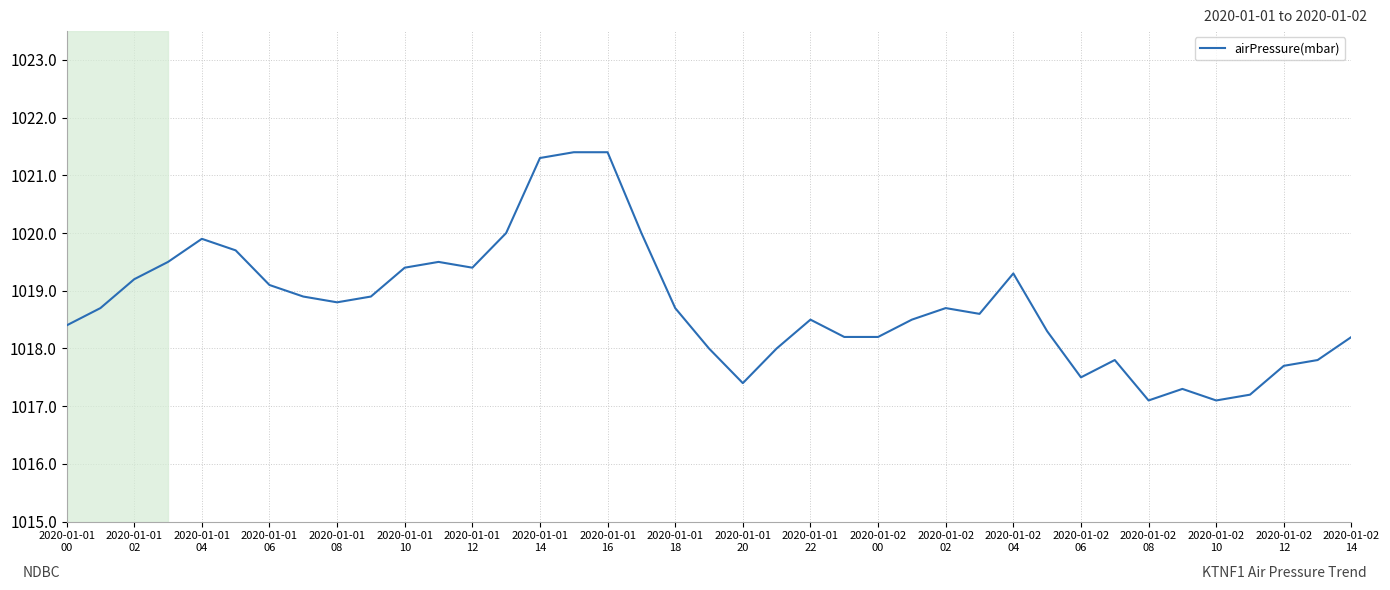

What is the maximum value shown in the chart?

1021.4